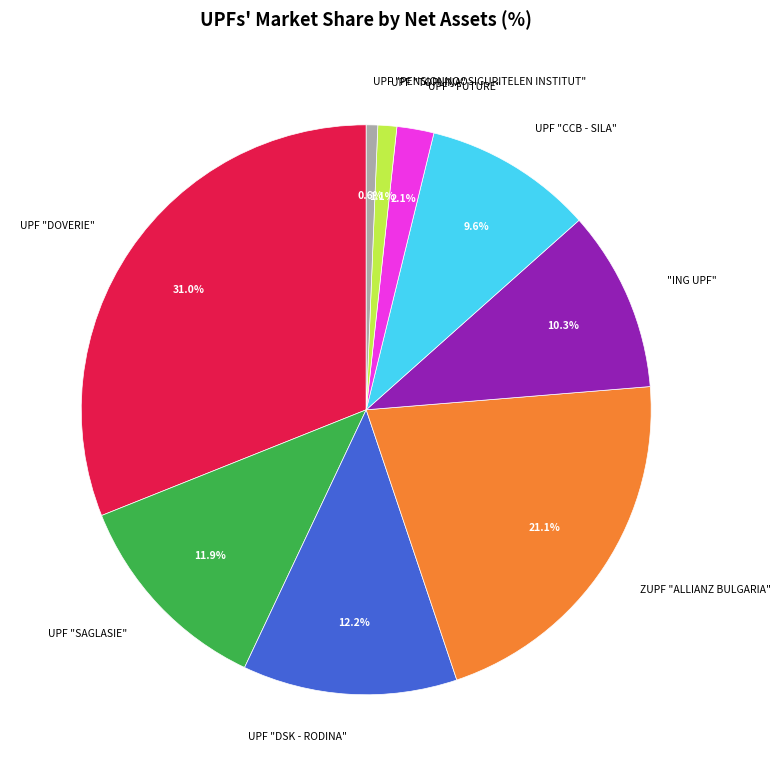

To the nearest percent, what percentage of the pie is UPF "CCB - SILA"?

10%